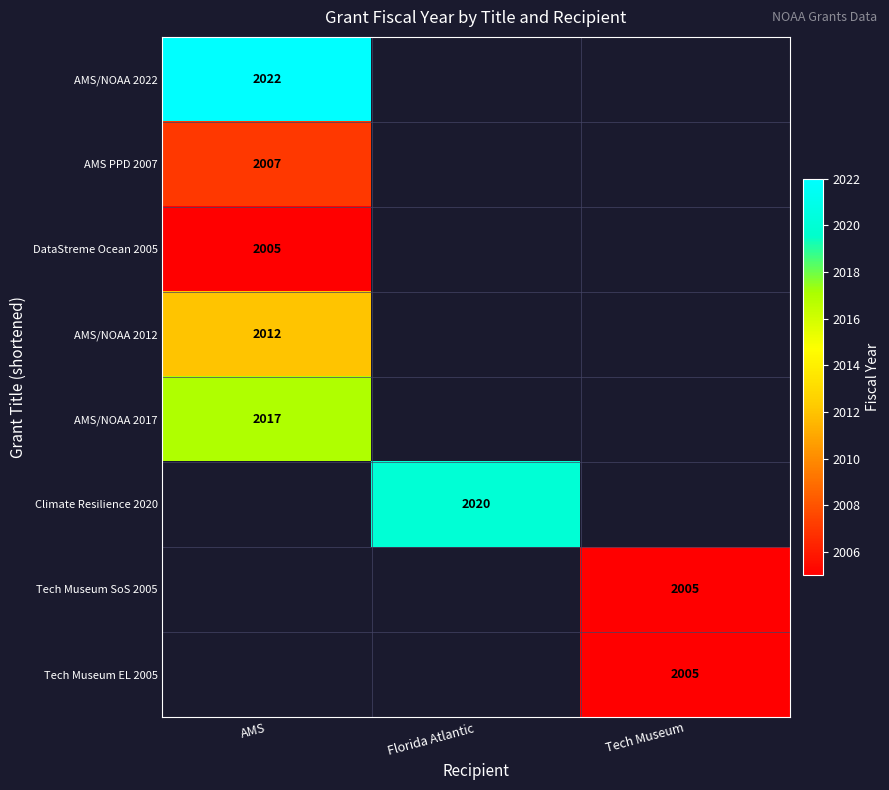

True or false: AMS/NOAA 2017 has a value of 2017 at AMS.

True